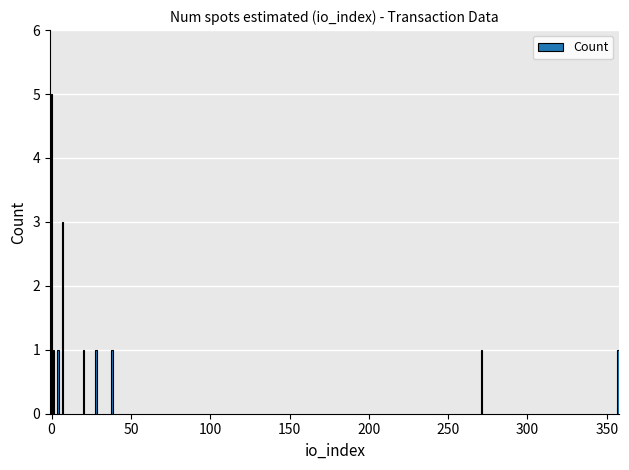

What is the value of the 7th bar from the left?

1